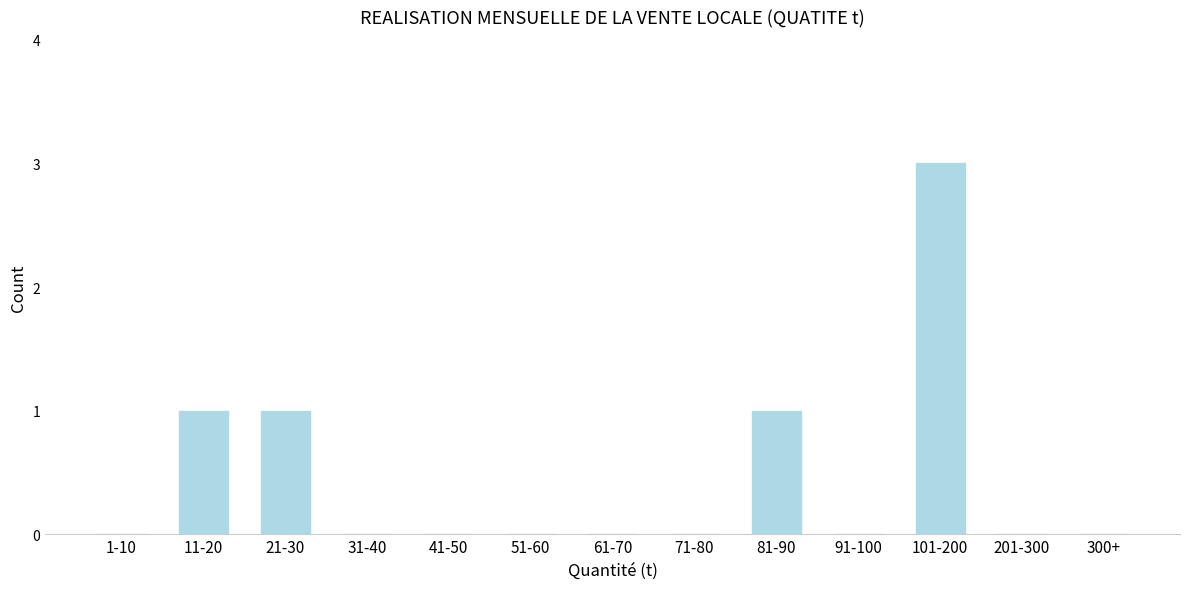

Reading left to right, list all the values displayed in this chart.

1-10=0	11-20=1	21-30=1	31-40=0	41-50=0	51-60=0	61-70=0	71-80=0	81-90=1	91-100=0	101-200=3	201-300=0	300+=0